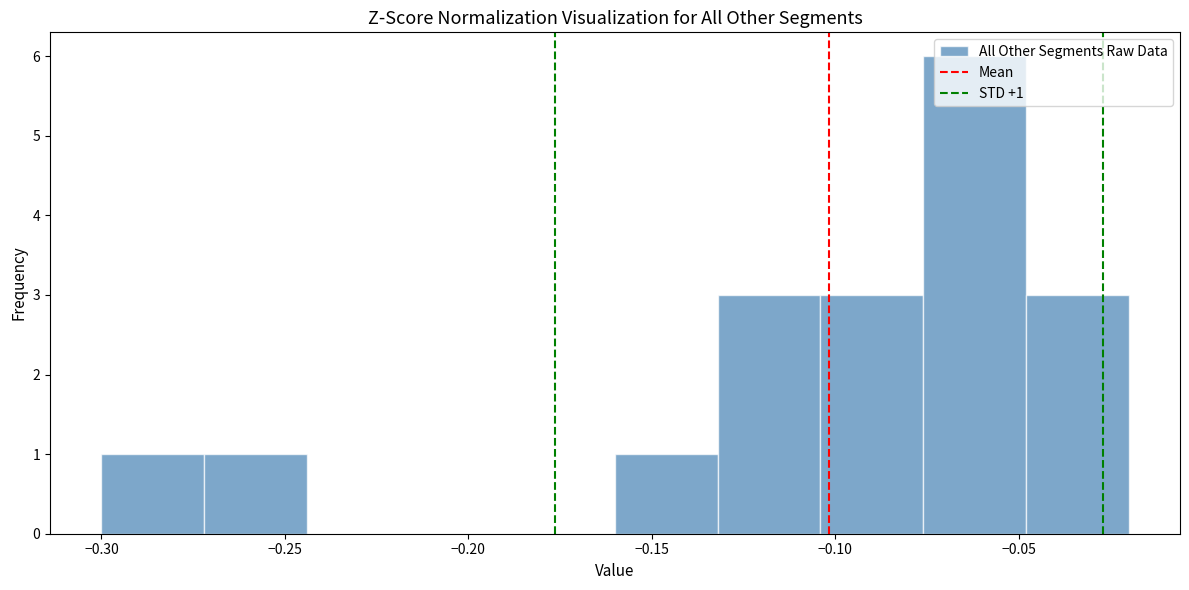

Over which range of the x-axis is the bar tallest?

-0.076 to -0.048